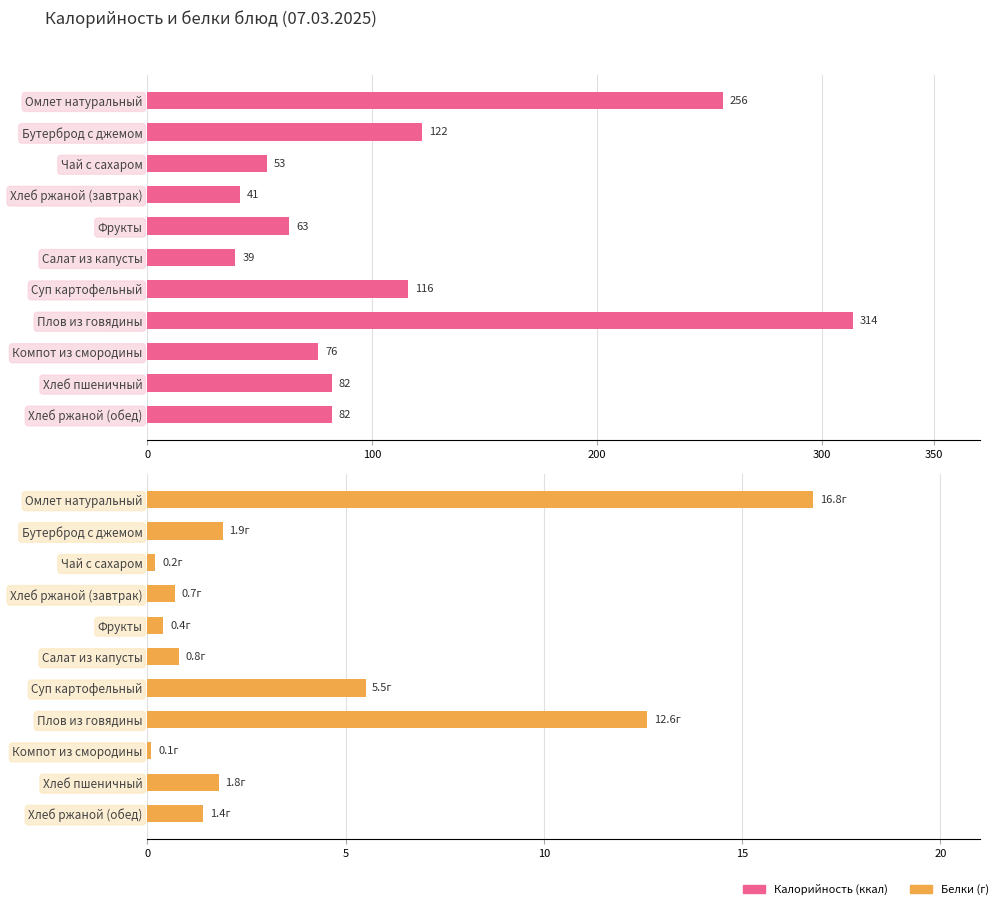

What are all the series names shown in the legend?

Калорийность, Белки